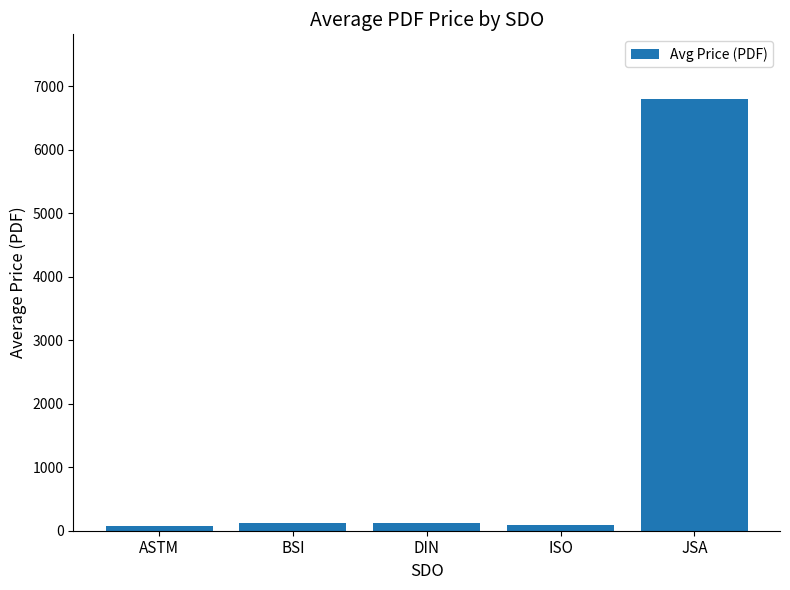

What is the greatest value displayed?

6800.0